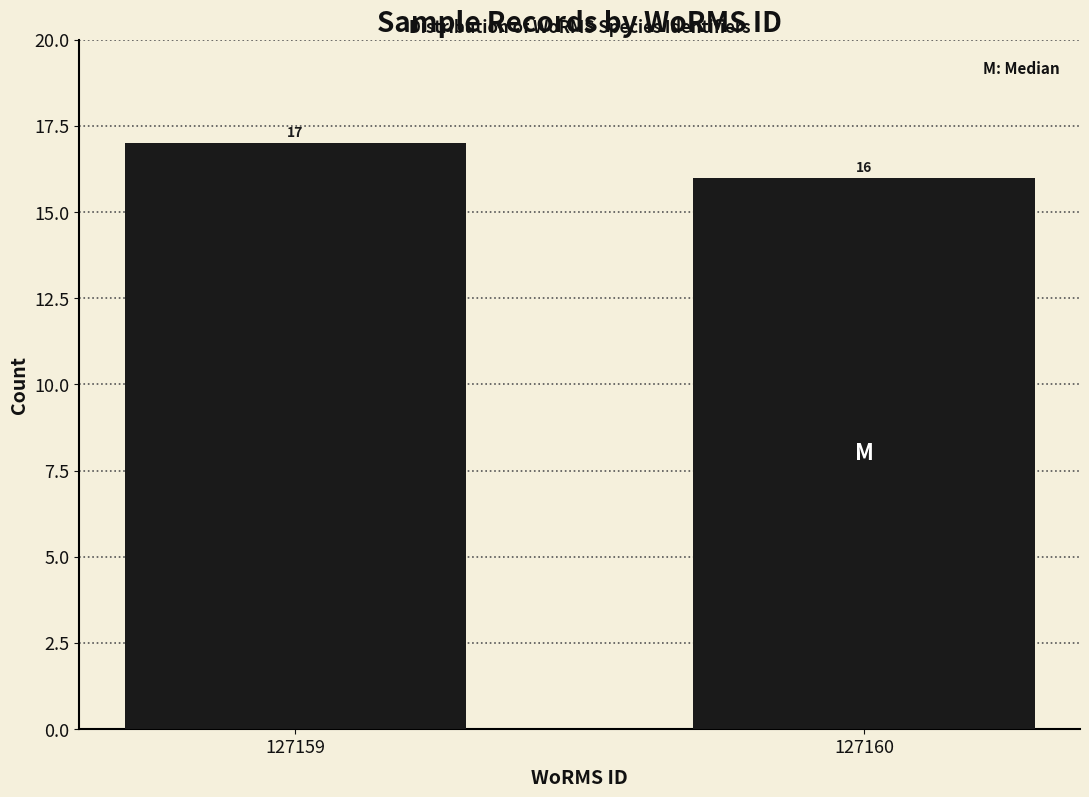

Reading left to right, what are all the values shown in this chart?

127159=17	127160=16